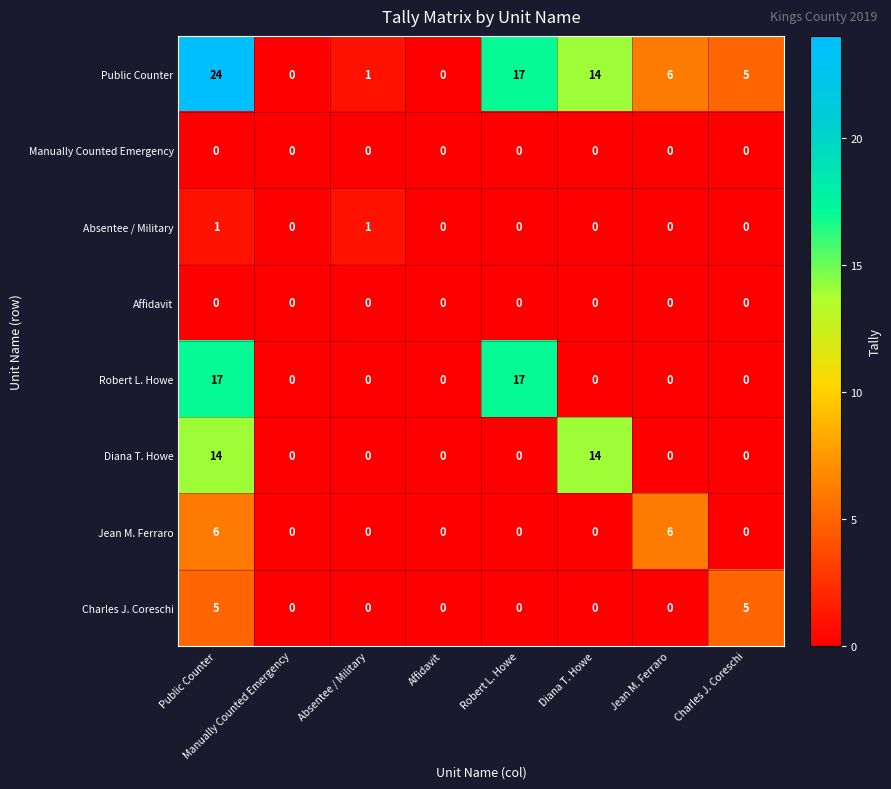

At which label does Public Counter first exceed 6?

Public Counter